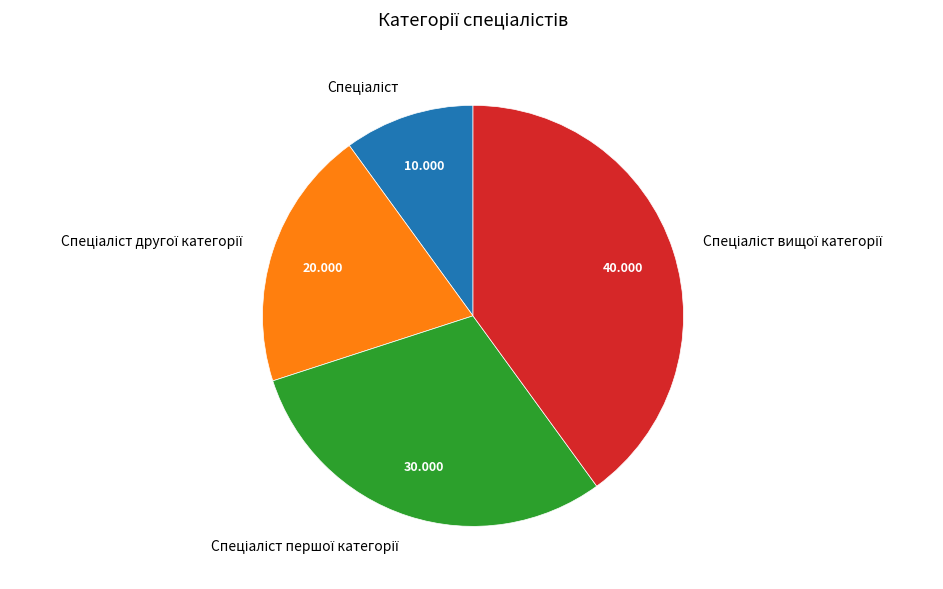

Is there any slice that represents more than half of the pie?

No